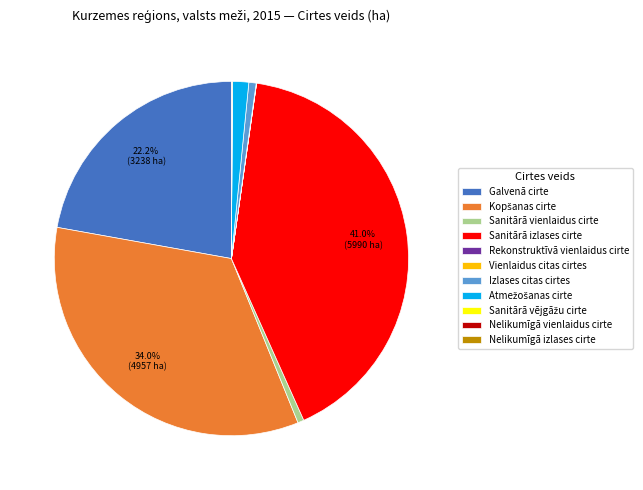

Is there a majority slice in this chart?

No